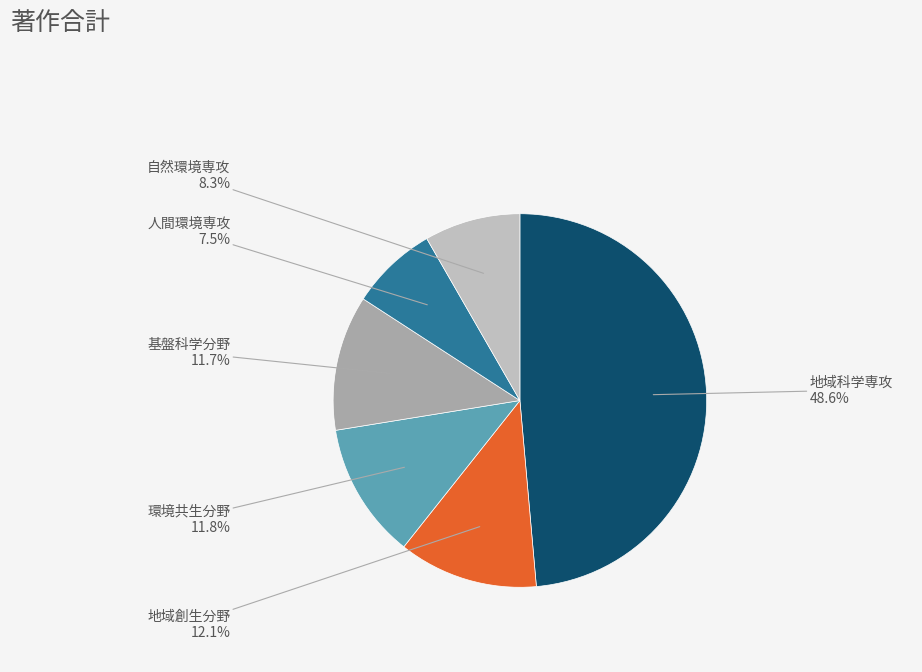

How many segments does this pie chart have?

6